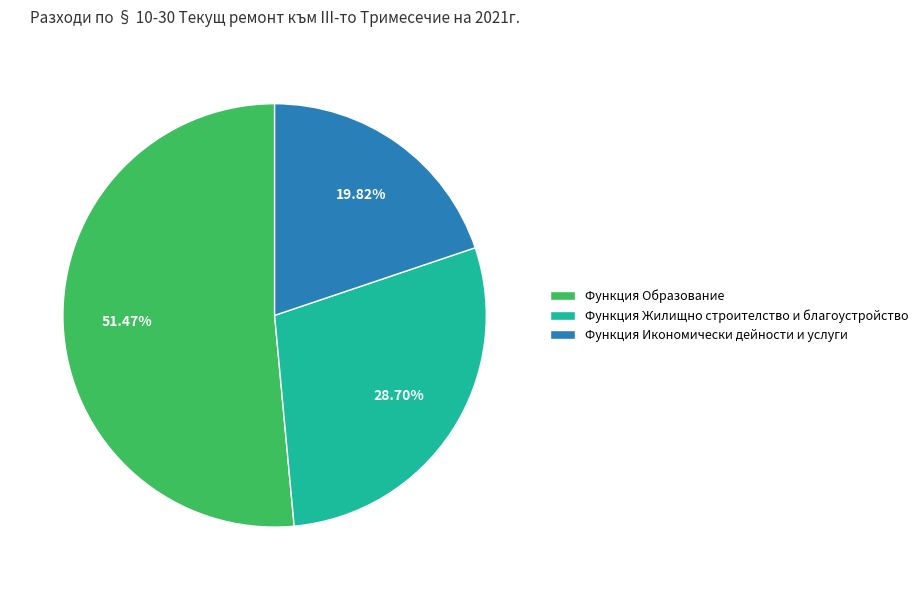

How much of the chart is everything except Функция Икономически дейности и услуги?

80.2%